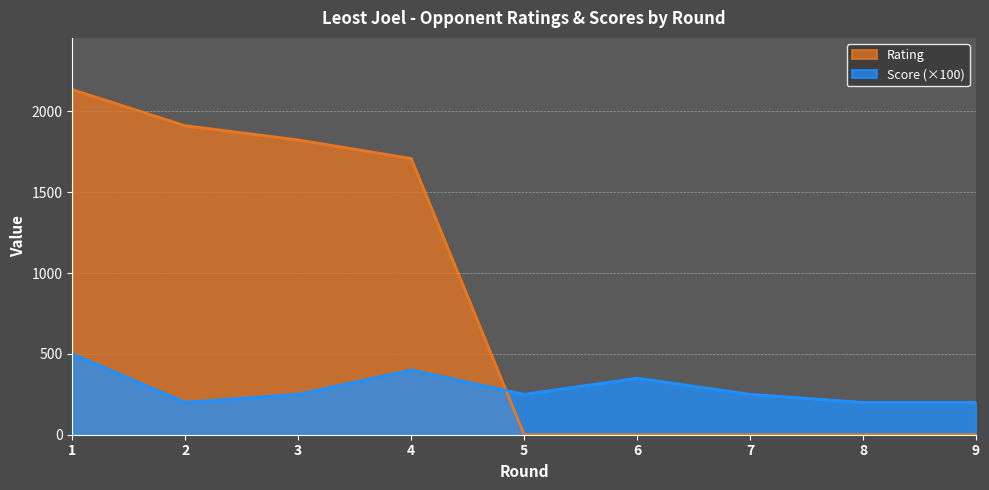

Reading left to right, what are all the values shown in this chart?

Rating: 2135	1912	1824	1709	0	0	0	0	0
Score: 500	200	250	400	250	350	250	200	200